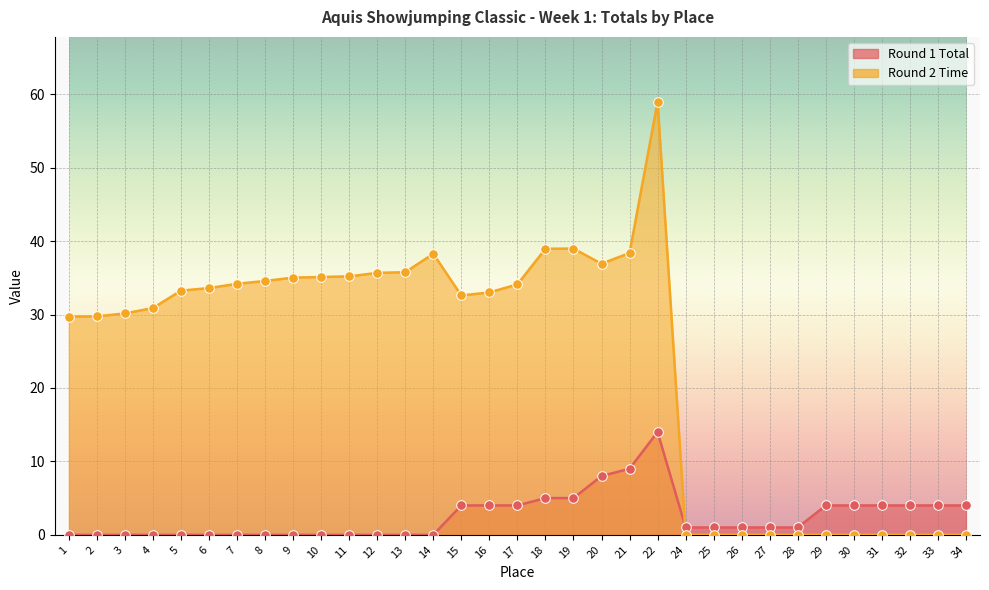

Which series has the widest spread of Y values?

Round 2 Time